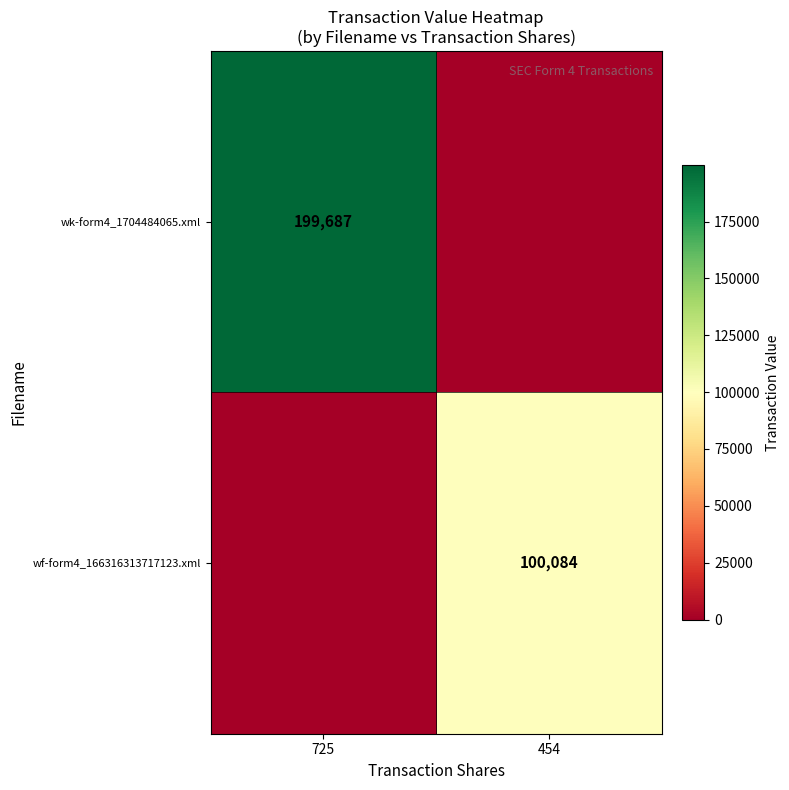

Is it true that wf-form4_166316313717123.xml equals 100084 at 454?

True